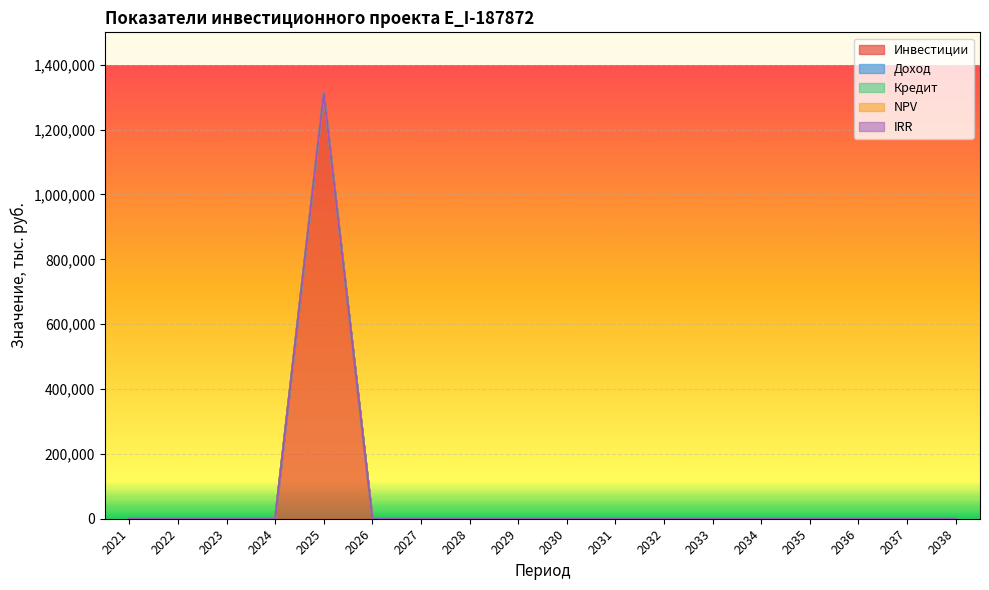

Reading right to left, what are all the values shown in this chart?

Инвестиции: 0.0	0.0	0.0	0.0	0.0	0.0	0.0	0.0	0.0	0.0	0.0	0.0	0.0	1312095.2	0.0	0.0	0.0	0.0
Доход: 0.0	0.0	0.0	0.0	0.0	0.0	0.0	0.0	0.0	0.0	0.0	0.0	0.0	0.0	0.0	0.0	0.0	0.0
Кредит: 0.0	0.0	0.0	0.0	0.0	0.0	0.0	0.0	0.0	0.0	0.0	0.0	0.0	0.0	0.0	0.0	0.0	0.0
NPV: 0.0	0.0	0.0	0.0	0.0	0.0	0.0	0.0	0.0	0.0	0.0	0.0	0.0	0.0	0.0	0.0	0.0	0.0
IRR: 0.0	0.0	0.0	0.0	0.0	0.0	0.0	0.0	0.0	0.0	0.0	0.0	0.0	0.0	0.0	0.0	0.0	0.0